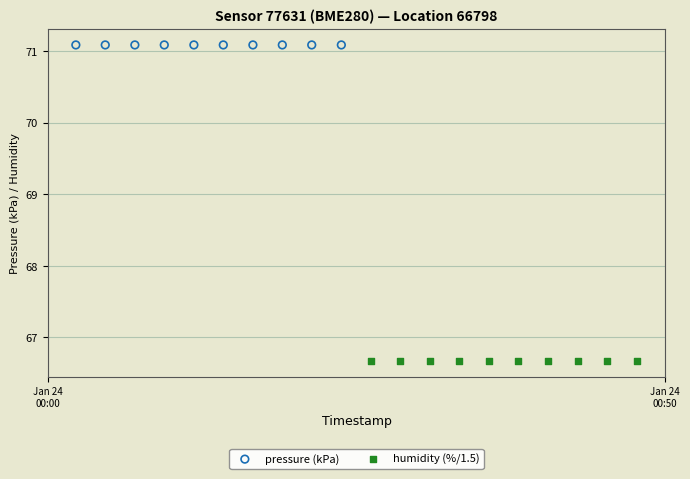

Which series reaches the minimum Y coordinate?

humidity (%/1.5)